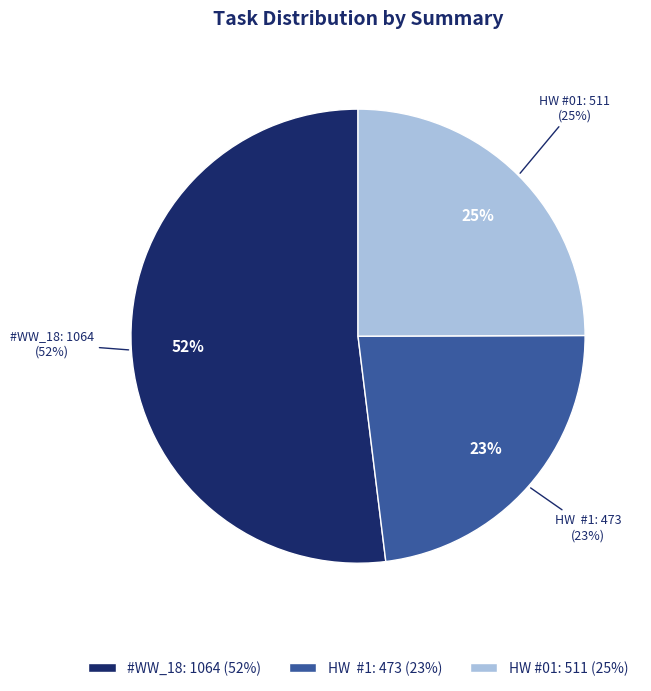

How many segments does this pie chart have?

3